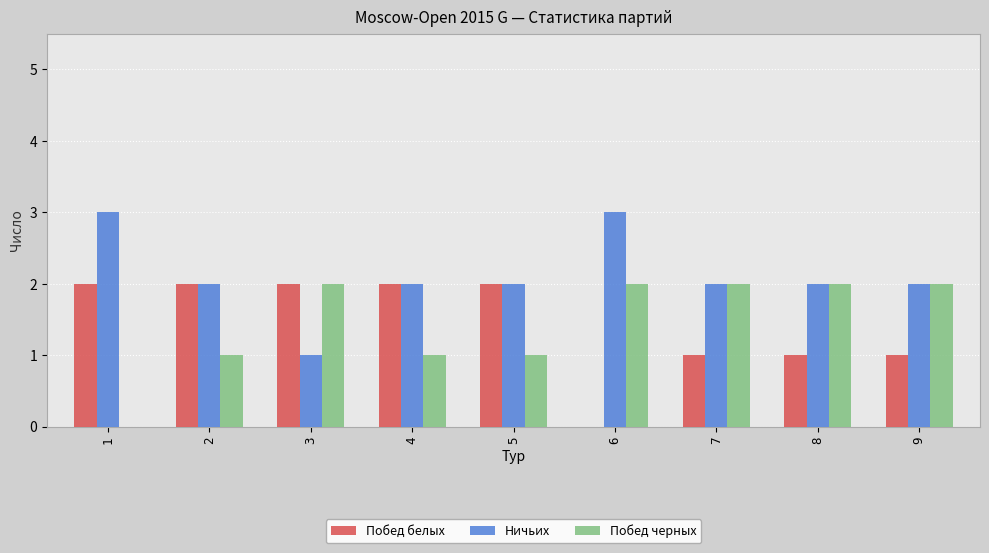

What is the sum of all Побед черных values?

13